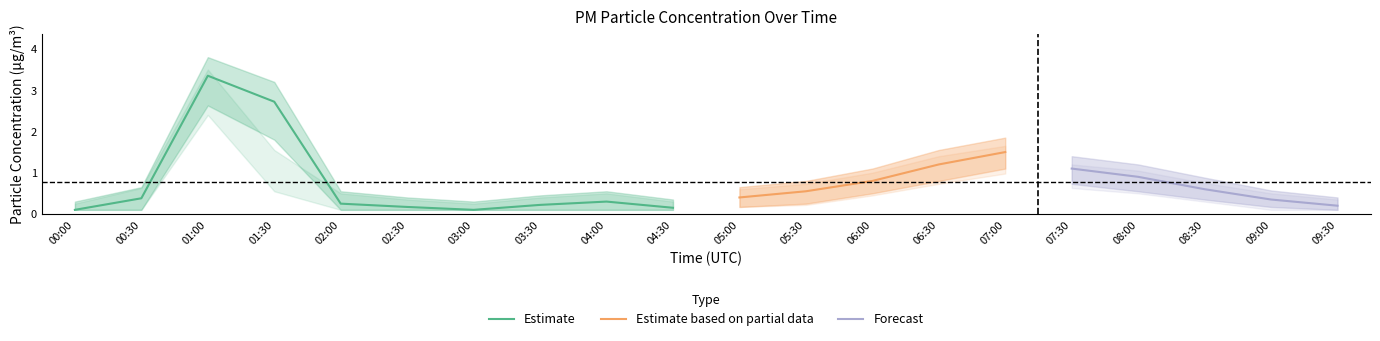

Which has a higher value, 09:30 or 01:00?

01:00